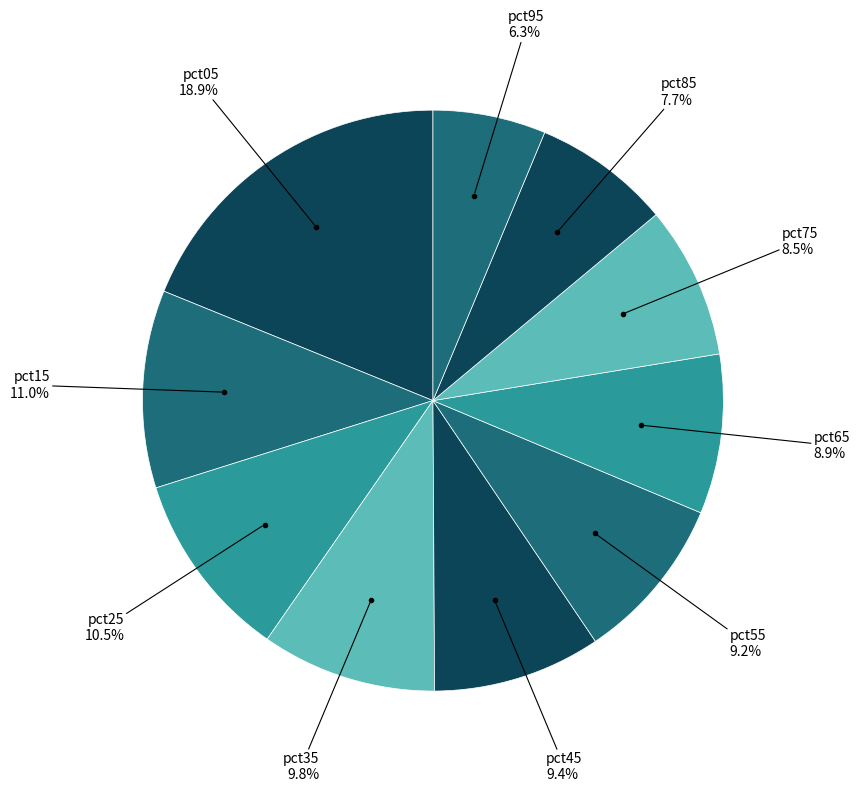

To the nearest percent, what portion does pct35 represent?

10%